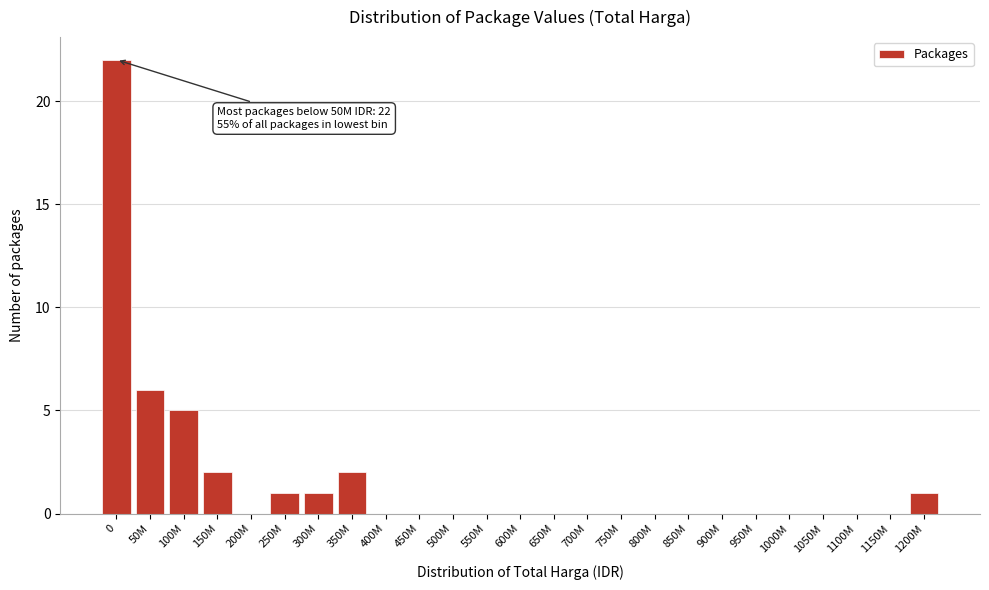

Reading right to left, what are all the values shown in this chart?

1200M=1	1150M=0	1100M=0	1050M=0	1000M=0	950M=0	900M=0	850M=0	800M=0	750M=0	700M=0	650M=0	600M=0	550M=0	500M=0	450M=0	400M=0	350M=2	300M=1	250M=1	200M=0	150M=2	100M=5	50M=6	0=22